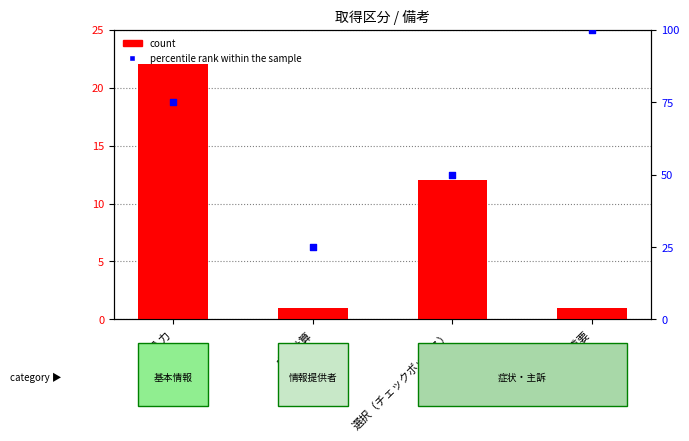

At how many categories does at least one series exceed 31?

3